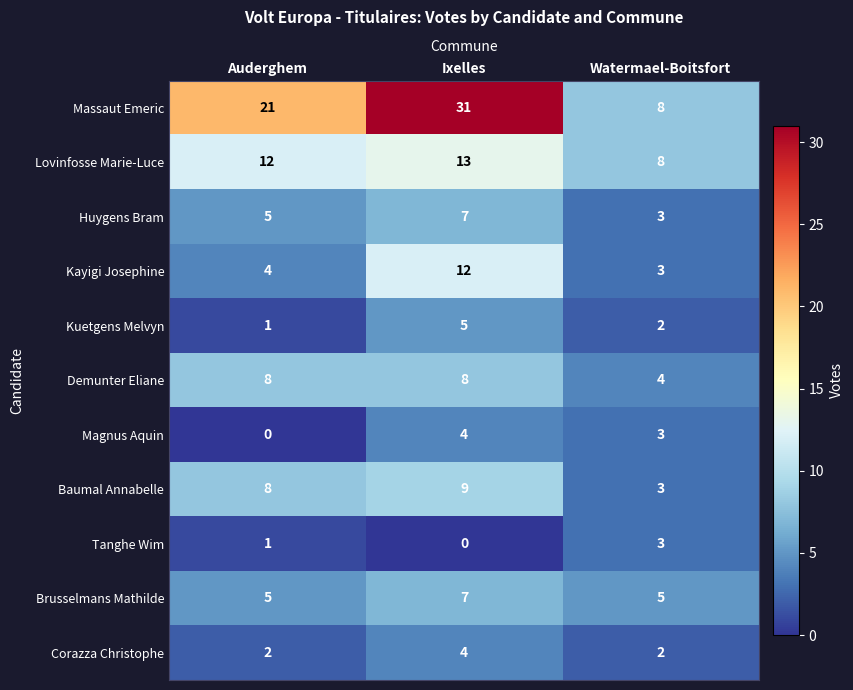

The value of Brusselmans Mathilde at Watermael-Boitsfort is 2. True or false?

False